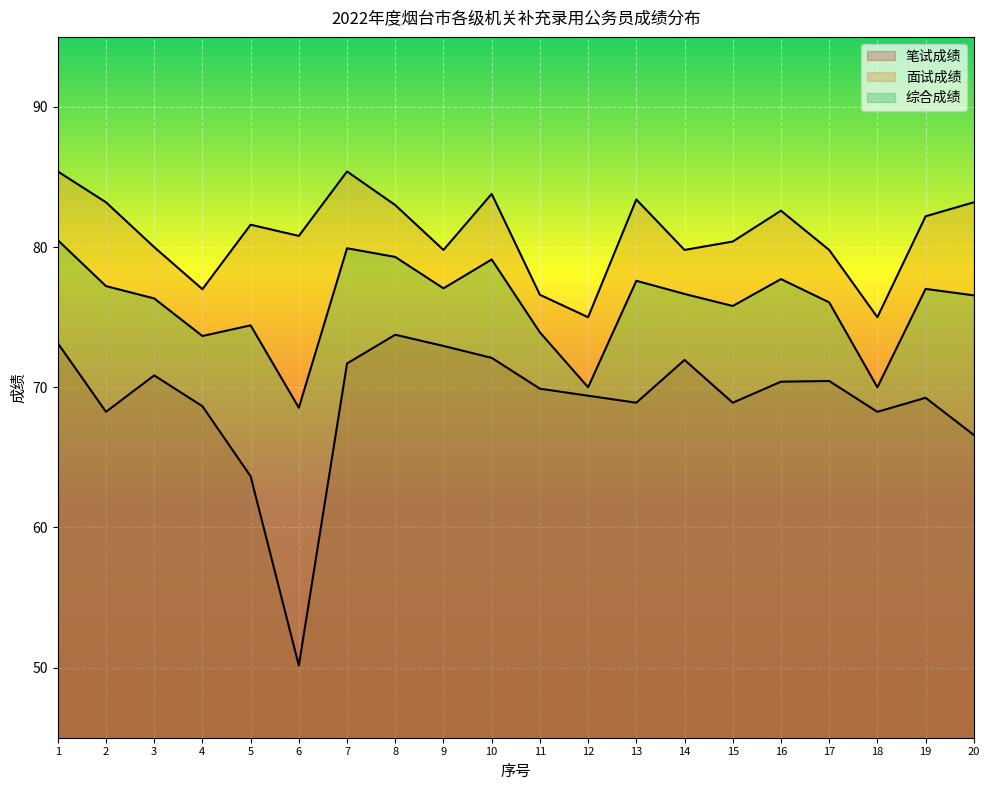

True or false: 综合成绩 and 面试成绩 intersect in this chart.

False